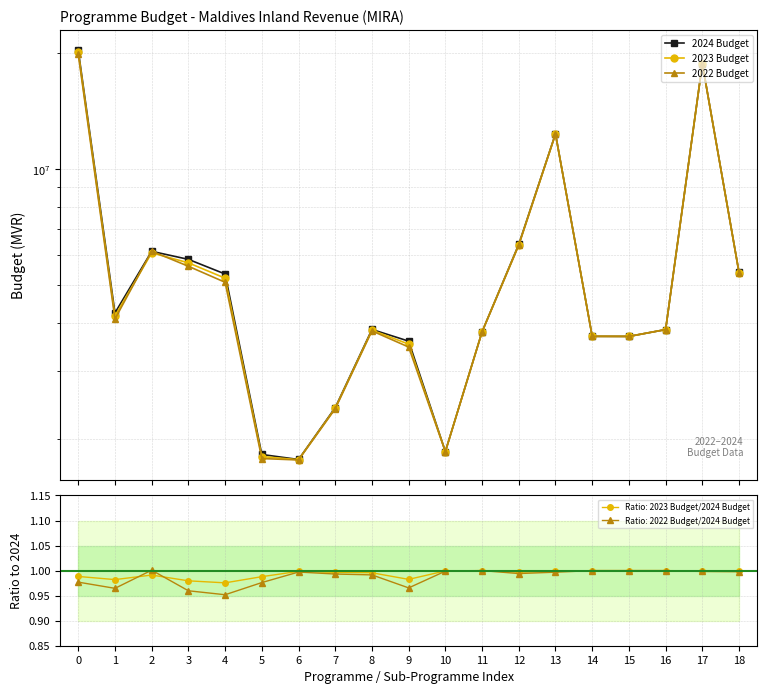

Reading left to right, list all the values displayed in this chart.

2024 Budget: 0=20342769	1=4243808	2=6128548	3=5841160	4=5352475	5=1823647	6=1770142	7=2412139	8=3844907	9=3586227	10=1856433	11=3791475	12=6392620	13=12361649	14=3690345	15=3688785	16=3842325	17=18781348	18=5401368
2023 Budget: 0=20104949	1=4167542	2=6074169	3=5721810	4=5221598	5=1801537	6=1767568	7=2403764	8=3828182	9=3523395	10=1855400	11=3791475	12=6373524	13=12341856	14=3690345	15=3688785	16=3842325	17=18764990	18=5395215
2022 Budget: 0=19874054	1=4093496	2=6133574	3=5605935	4=5094534	5=1780071	6=1765069	7=2395633	8=3811945	9=3462392	10=1854396	11=3791475	12=6354984	13=12322639	14=3690345	15=3688785	16=3842325	17=18749108	18=5389240